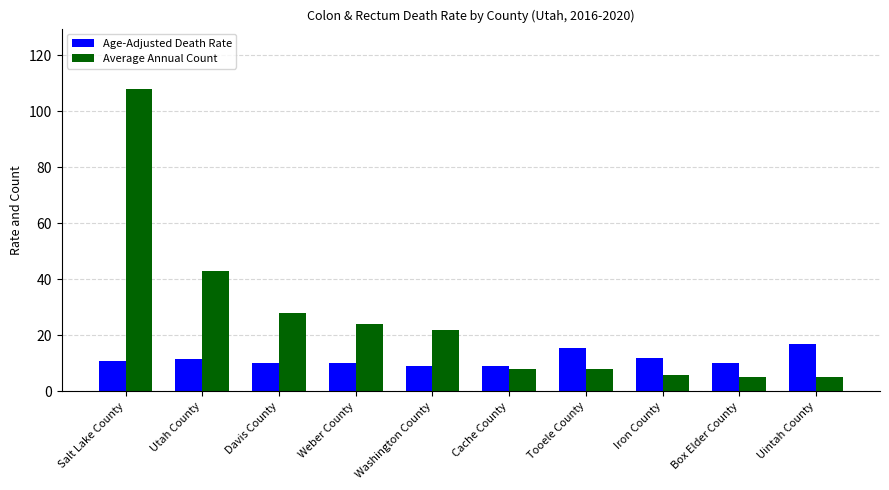

What is the sum of all Average Annual Count values?

257.0